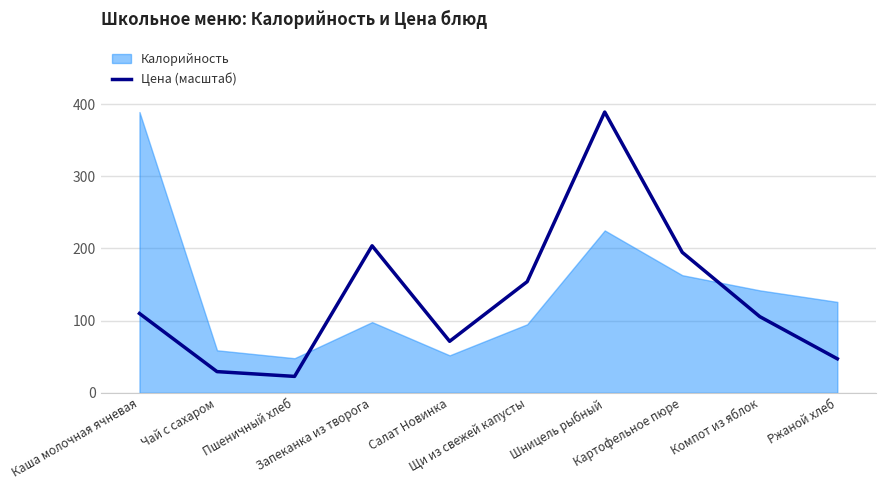

Is it true that the value at Щи из свежей капусты is 92.4?

False